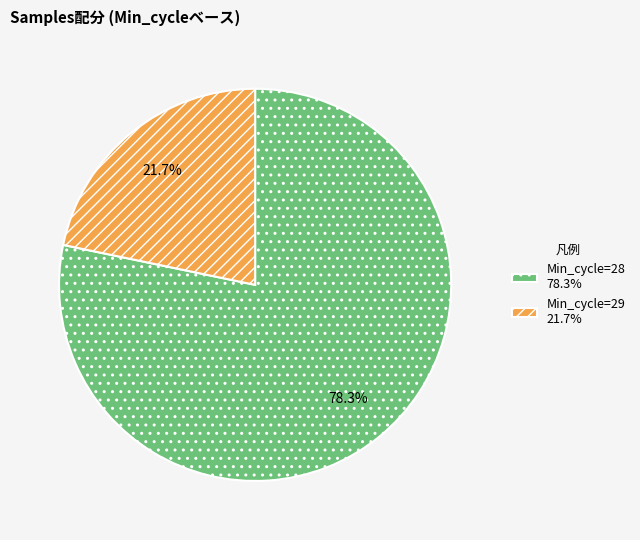

Between Min_cycle=28 78.3% and Min_cycle=29 21.7%, which is larger?

Min_cycle=28 78.3%